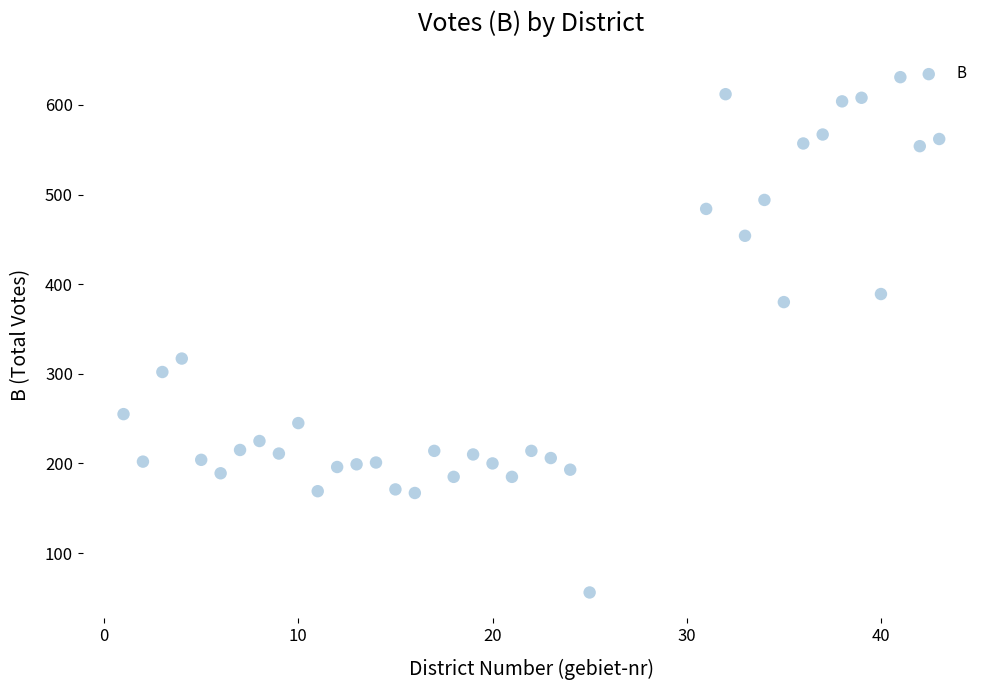

What is the range of X values (max minus min)?

42